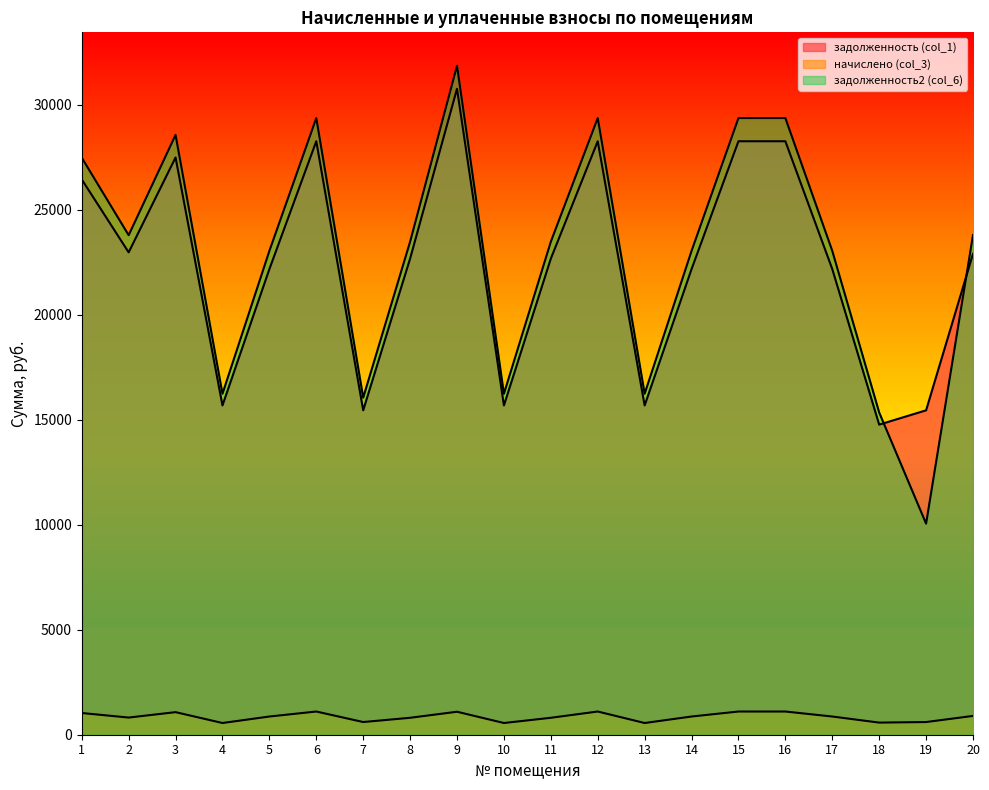

What is the value of the начислено (col_3) point at the 17th from the left?

866.7